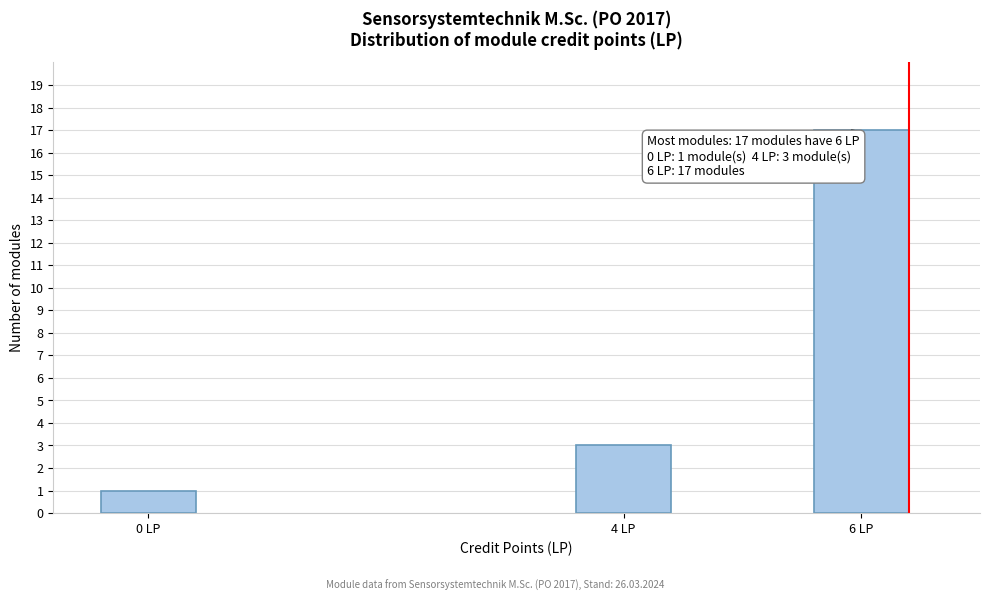

Reading left to right, extract all data points from this chart.

0 LP=1	4 LP=3	6 LP=17